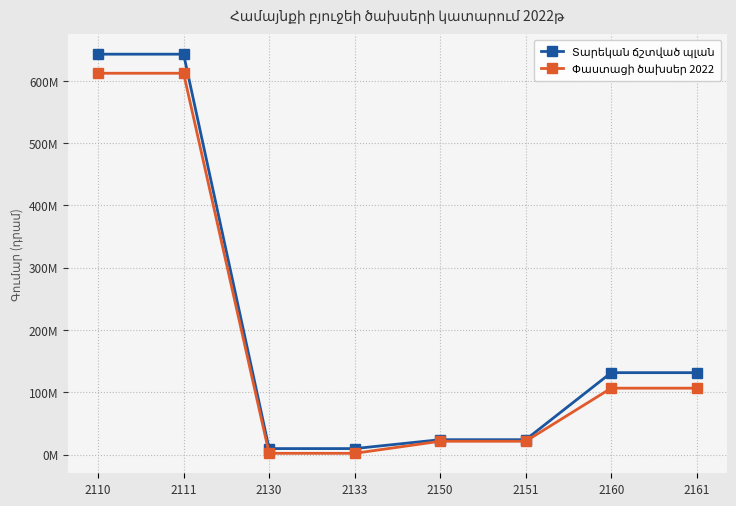

Which series has the widest spread of values?

Տարեկան ճշտված պլան